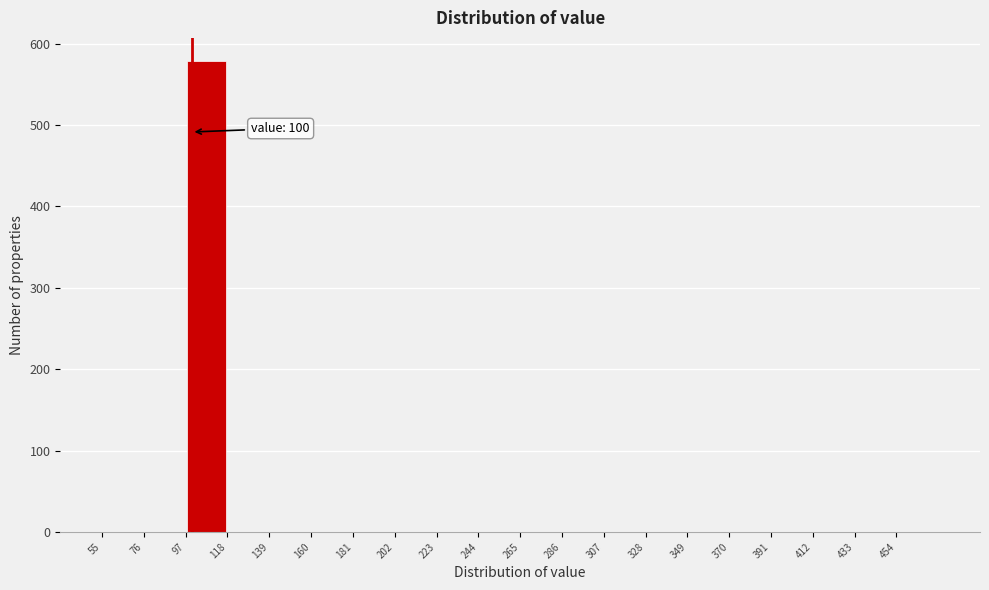

Over which range of the x-axis is the bar tallest?

97 to 118